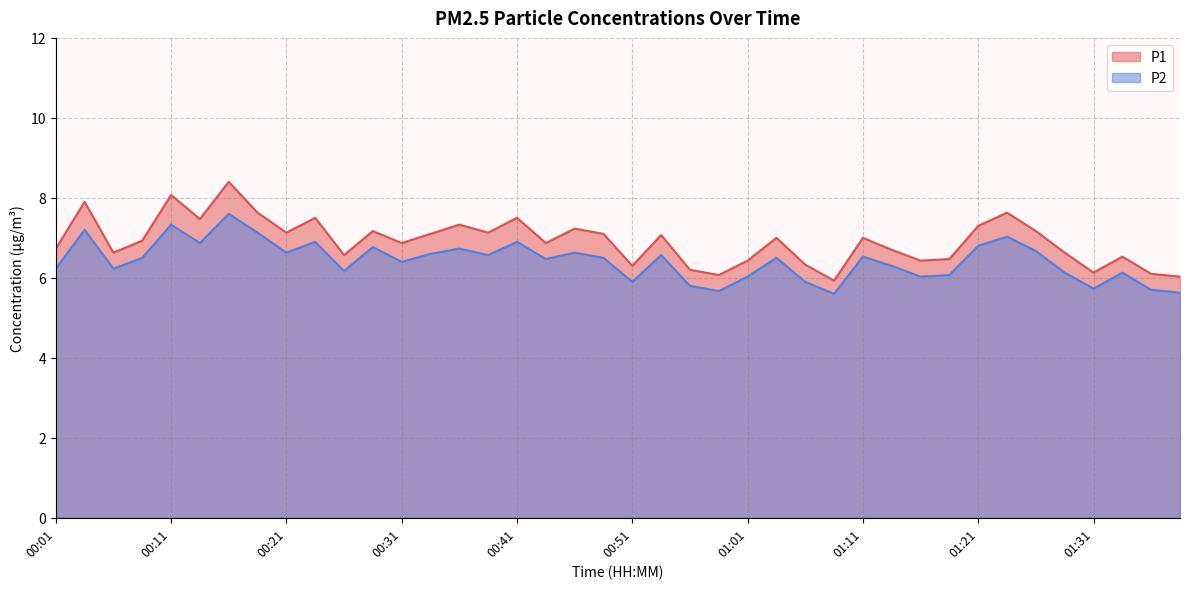

True or false: P2 and P1 cross at least once.

False